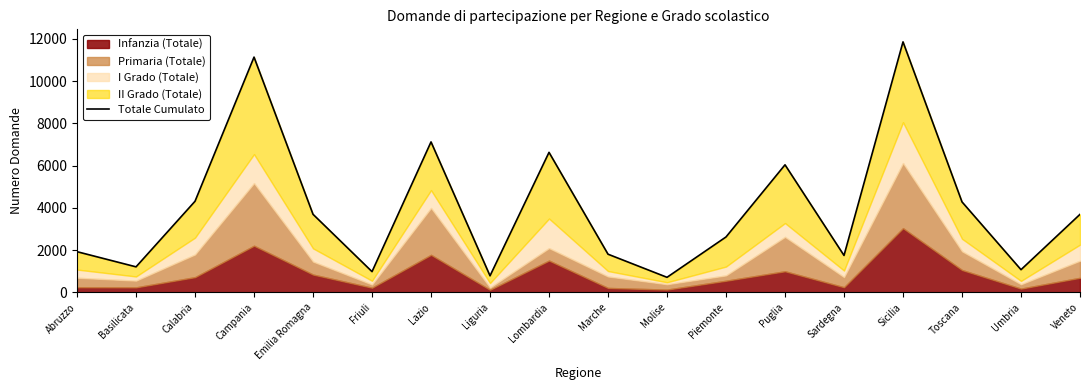

What is the smallest value displayed?

711